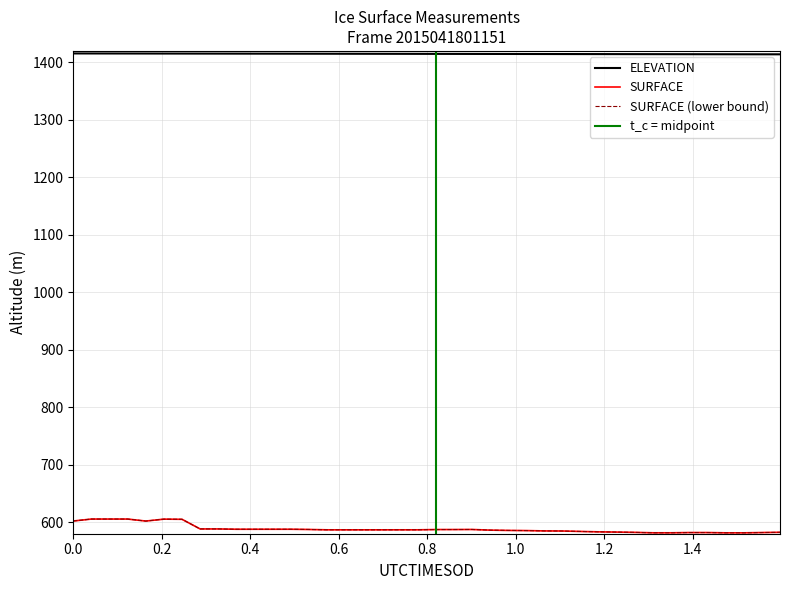

True or false: ELEVATION and SURFACE cross at least once.

False